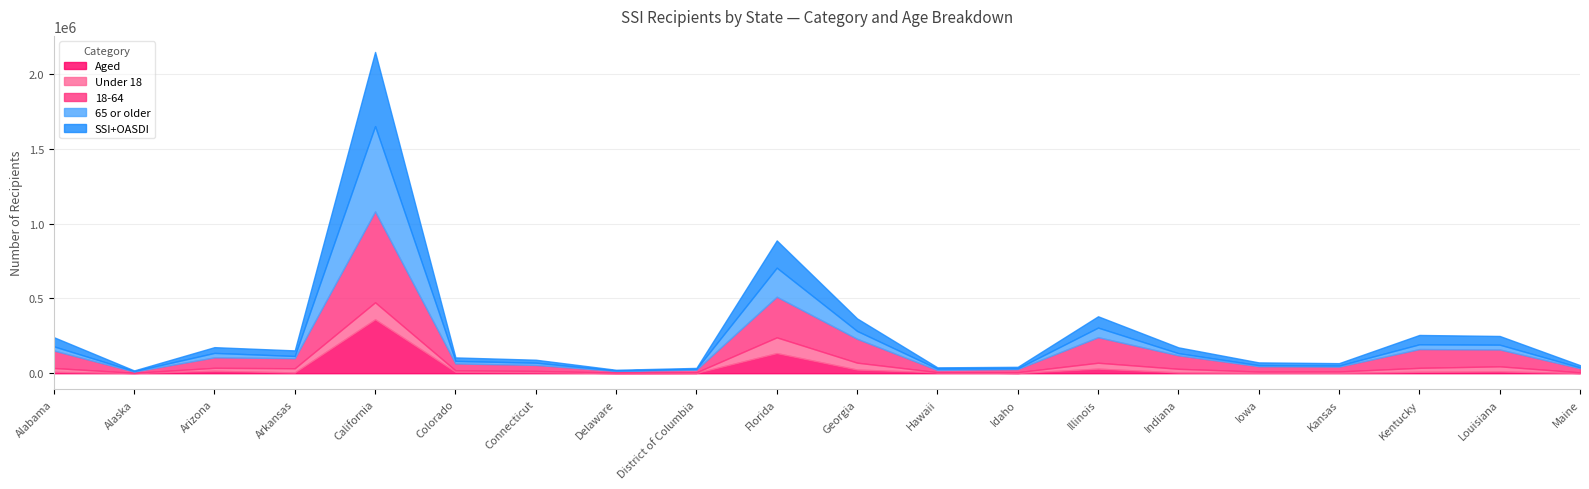

Reading left to right, transcribe all the data shown in this chart.

Aged: 9004	1784	16164	5370	360394	9332	6772	1239	2052	134495	24484	5698	1815	30509	5443	3169	2914	9369	11947	1751
Under 18: 25984	1249	19966	27810	113894	9826	8712	3576	4086	105455	46238	1539	5443	39621	24258	8016	9038	26772	34130	4198
18-64: 116893	8113	70027	67515	608111	46242	40072	10568	17881	271621	159532	14403	21092	170705	90281	35838	32329	125447	112837	27737
65 or older: 27967	3153	29722	14728	570297	16738	14952	2736	4919	194217	52631	8836	4239	64295	14242	7205	6993	31884	31987	5393
SSI+OASDI: 61379	4235	38482	37232	495880	23570	19840	4942	6582	182353	83746	8789	10249	75684	38877	18220	16131	62453	58266	14920